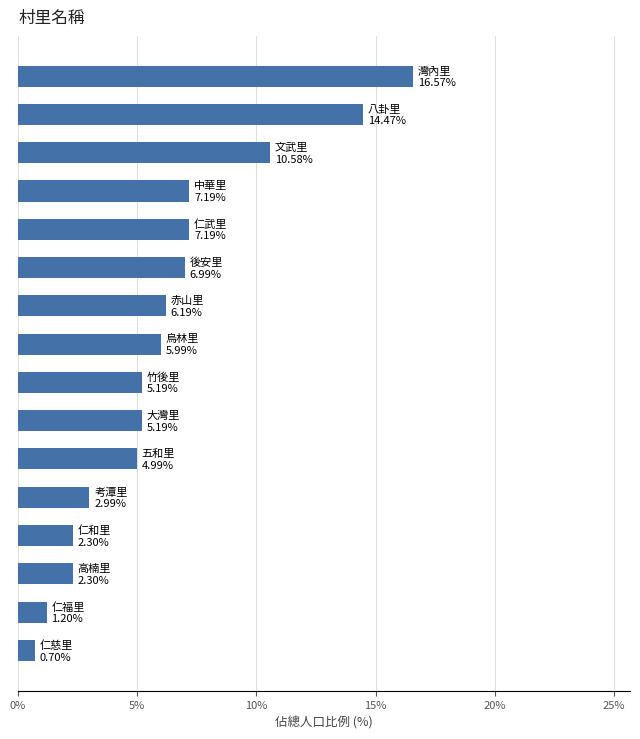

What is the smallest value displayed?

0.7